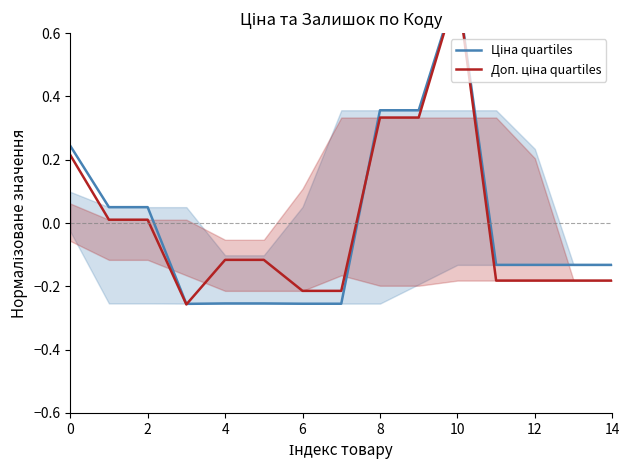

Where is the first local maximum for Доп. ціна quartiles?

10